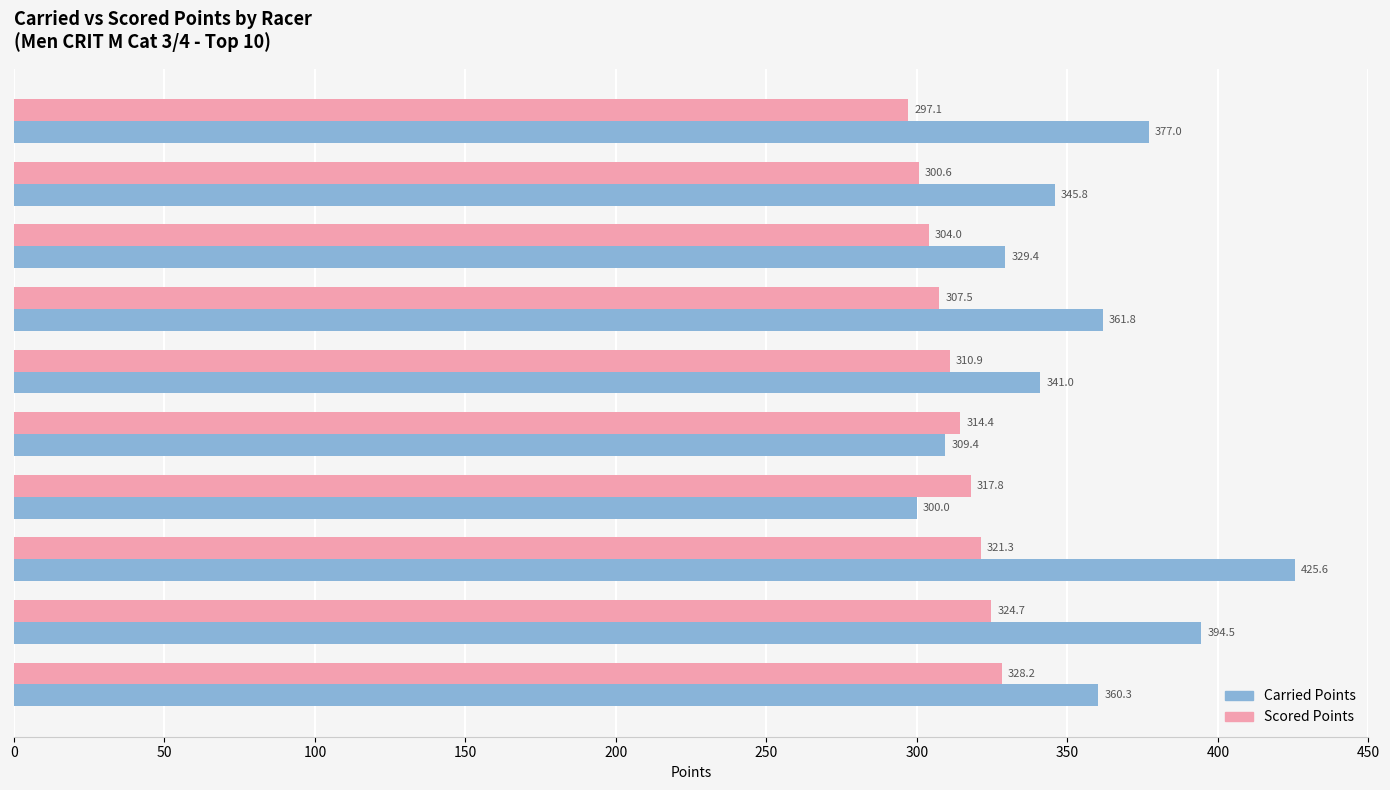

What is the average value of the Carried Points series?

354.5